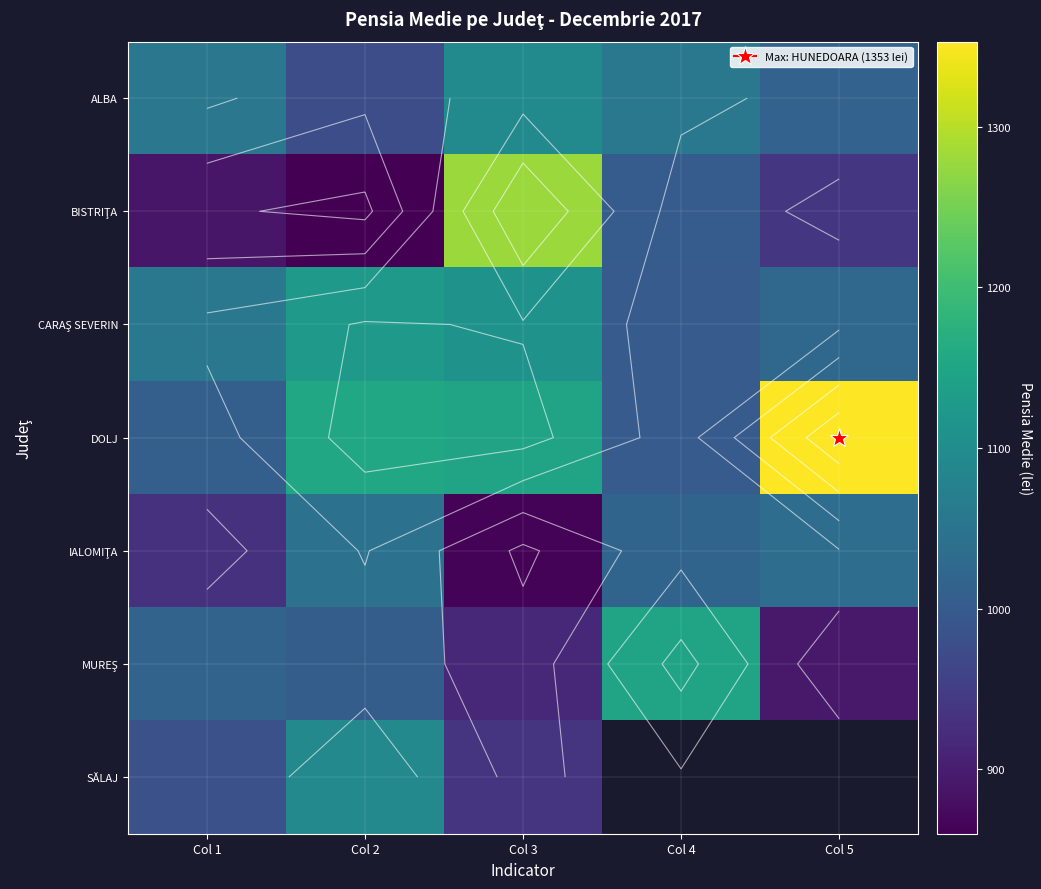

Which has a higher value, Col 4 or Col 5?

Col 4